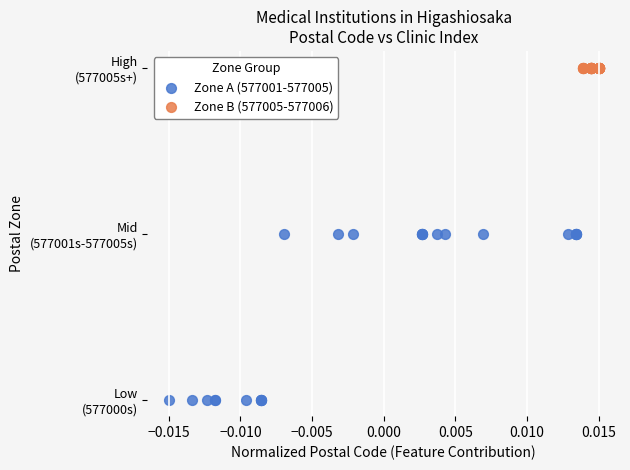

What are all the series names shown in the legend?

Zone A (577001-577005), Zone B (577005-577006)